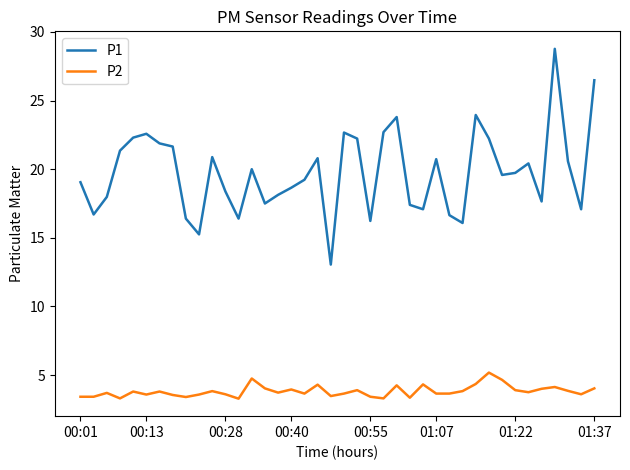

What is the maximum value shown in the chart?

28.8